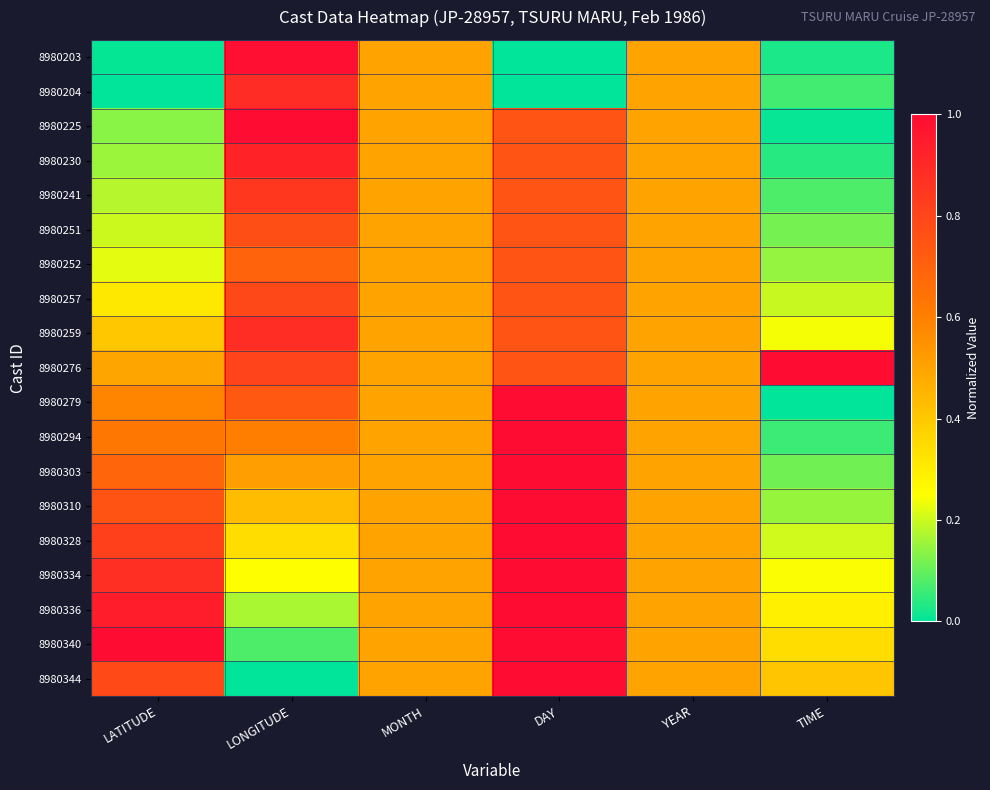

Which category has the lowest value across all series?

DAY